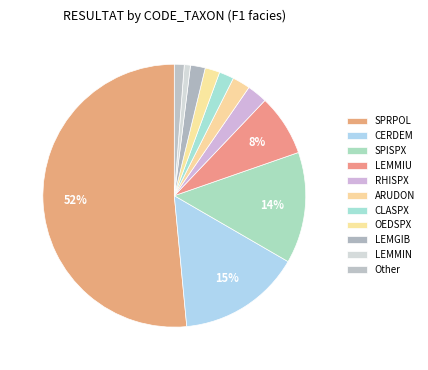

To the nearest percent, what percentage of the pie is SPISPX?

14%